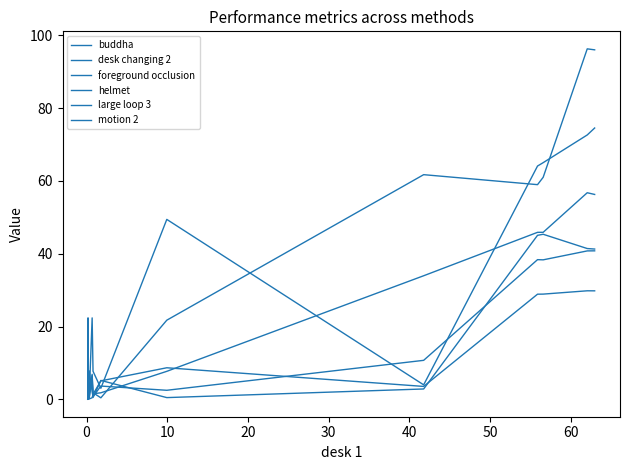

How many interior local peaks does the buddha series have?

4